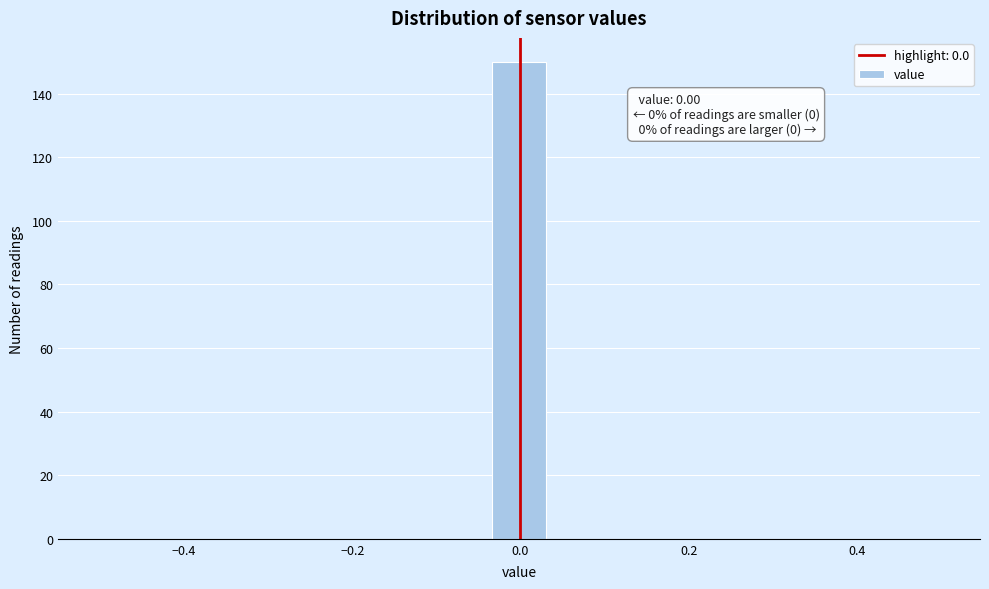

Around what value on the x-axis is the tallest bar? Give the approximate position of its centre, as read against the axis.

0.00